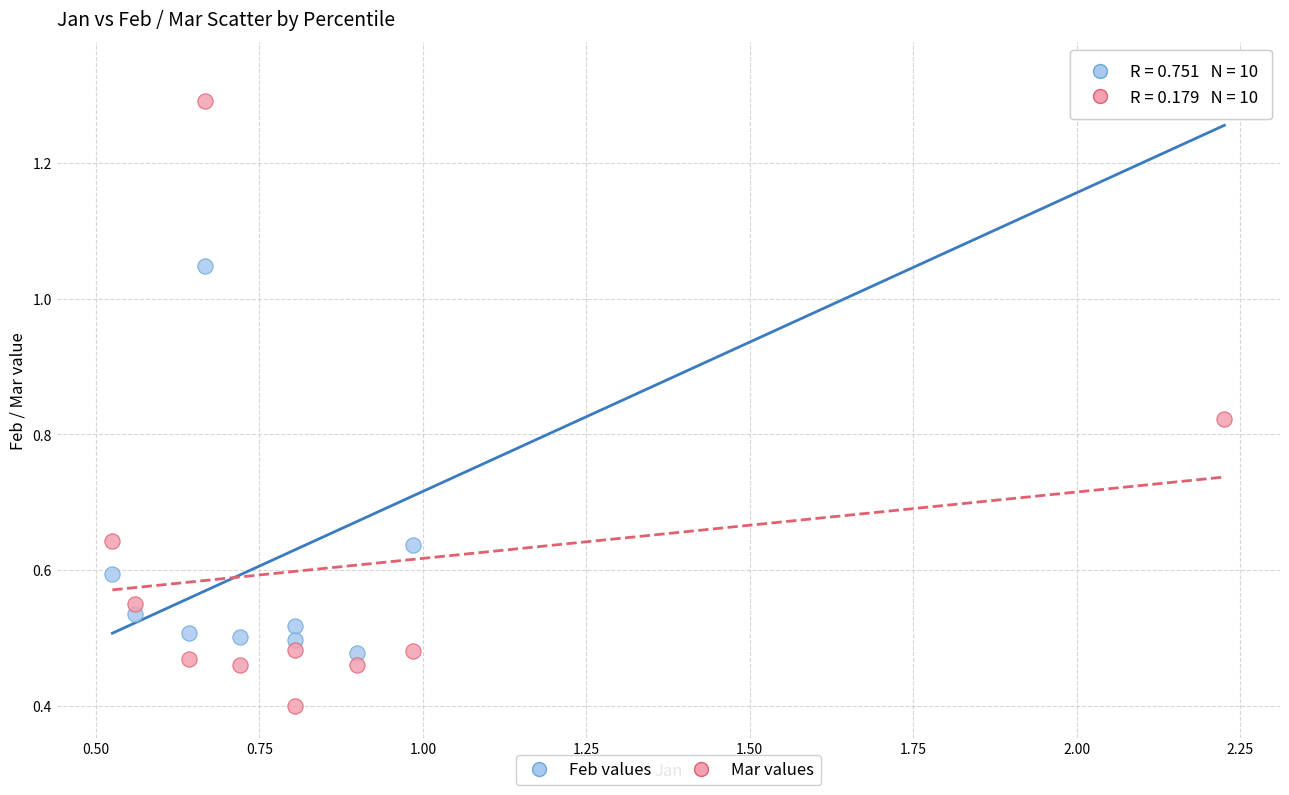

Which series reaches the minimum Y coordinate?

Mar values